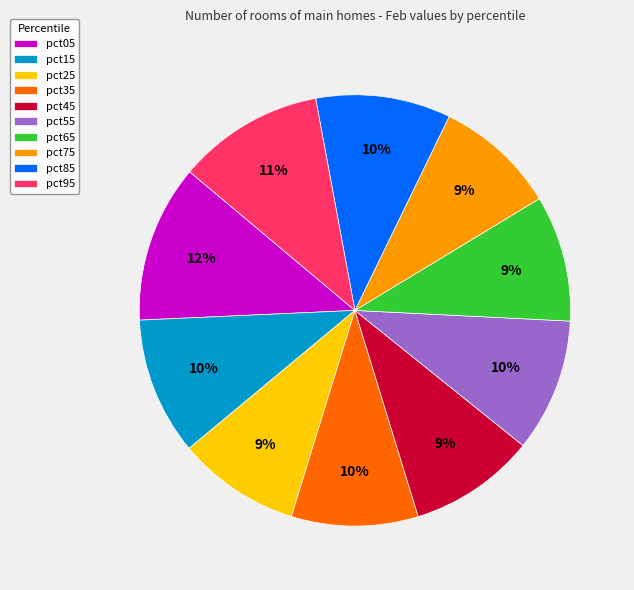

Do pct95 and pct15 together represent more than half of the pie?

No